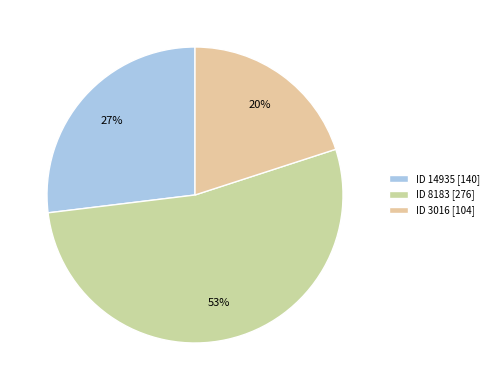

What is the smallest slice in the pie chart?

ID 3016 [104]